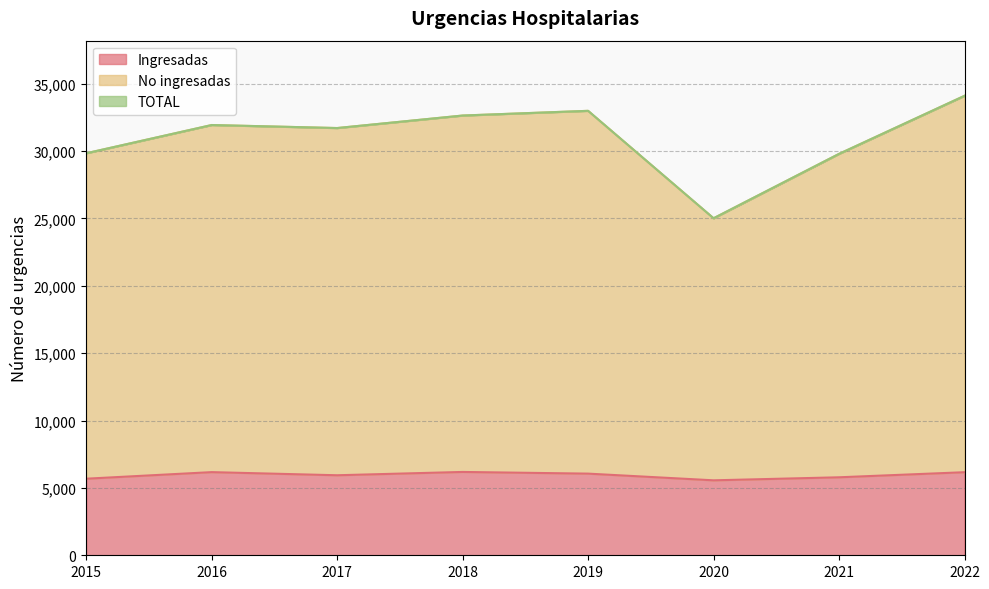

List the series in order of their peak value, lowest first.

Ingresadas, No ingresadas, TOTAL